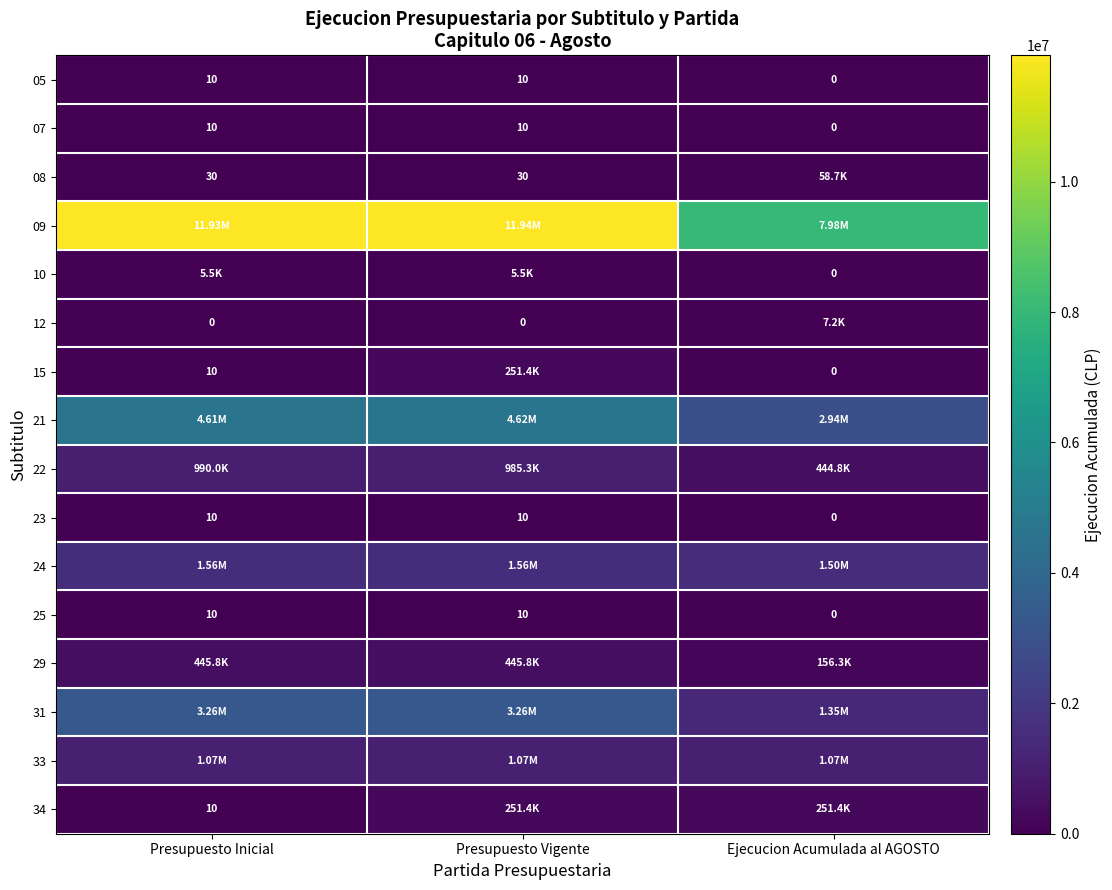

What is the difference between the maximum and minimum values in the 07 series?

10